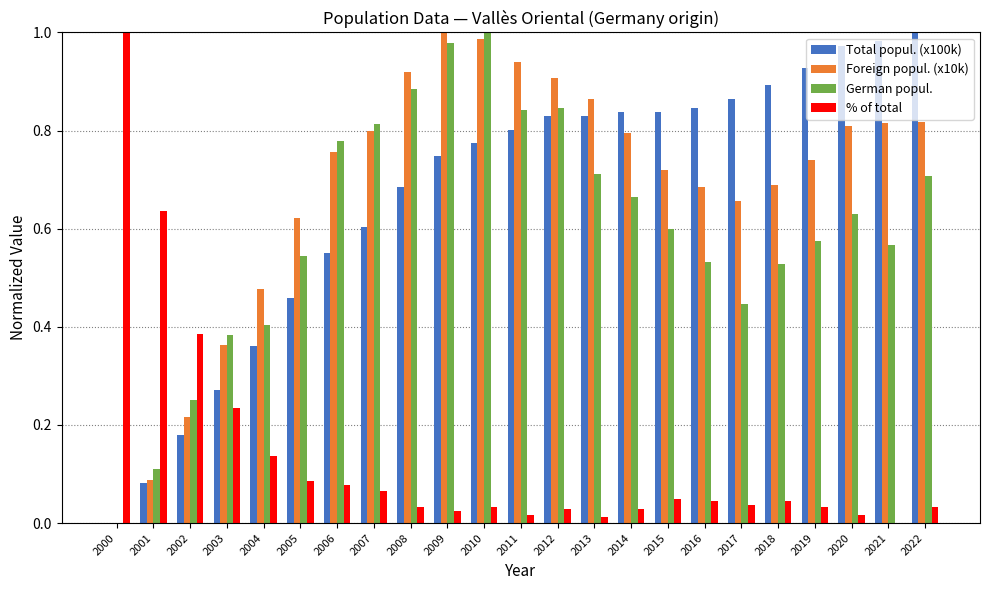

The German popul. series shows 0.4 at 2003. True or false?

True